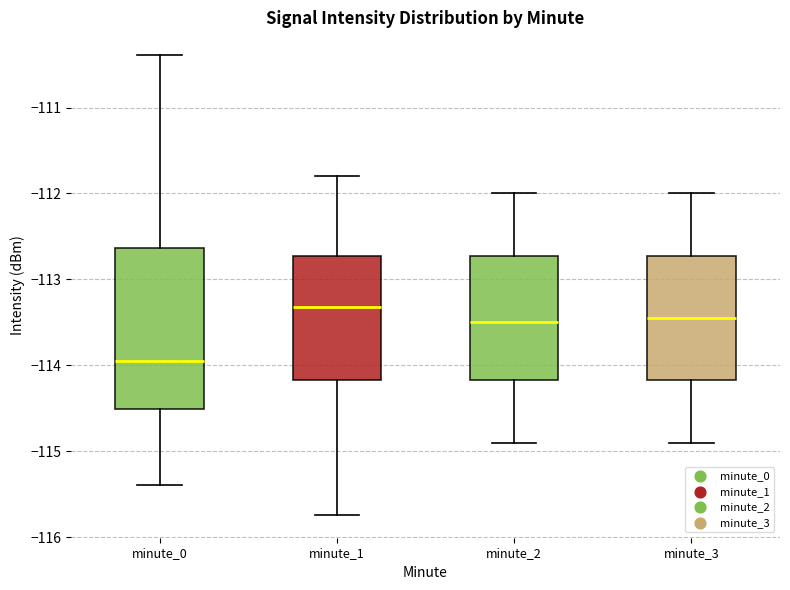

Reading left to right, transcribe this box plot: for each box, give where its median line is, the range the box spans, and where its two whiskers end, as read against the y-axis. The values are not printed on the chart, so give them approximately, as read against the axis.

minute_0: median -113.9, box -114.5 to -112.6, whiskers -115.4 to -110.4
minute_1: median -113.3, box -114.2 to -112.7, whiskers -115.7 to -111.8
minute_2: median -113.5, box -114.2 to -112.7, whiskers -114.9 to -112.0
minute_3: median -113.4, box -114.2 to -112.7, whiskers -114.9 to -112.0